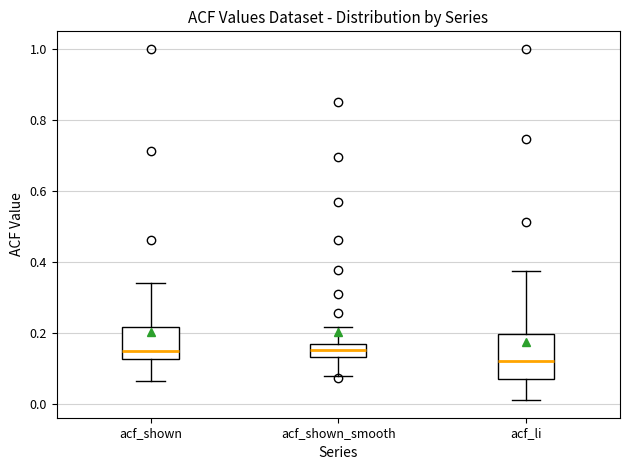

Where does the upper whisker of the box for acf_li end on the y-axis? The values are not printed on the chart, so give them approximately, as read against the axis.

0.38